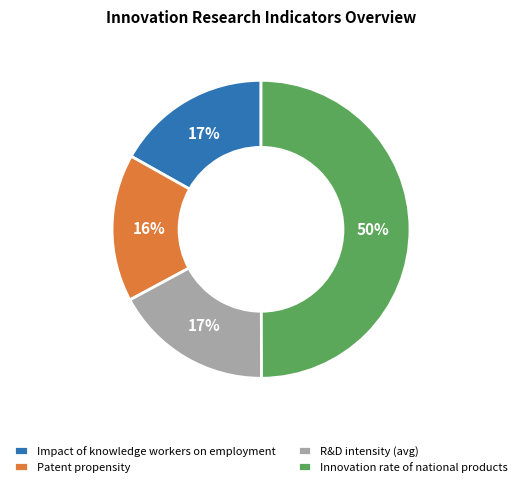

How many slices are in this pie chart?

4